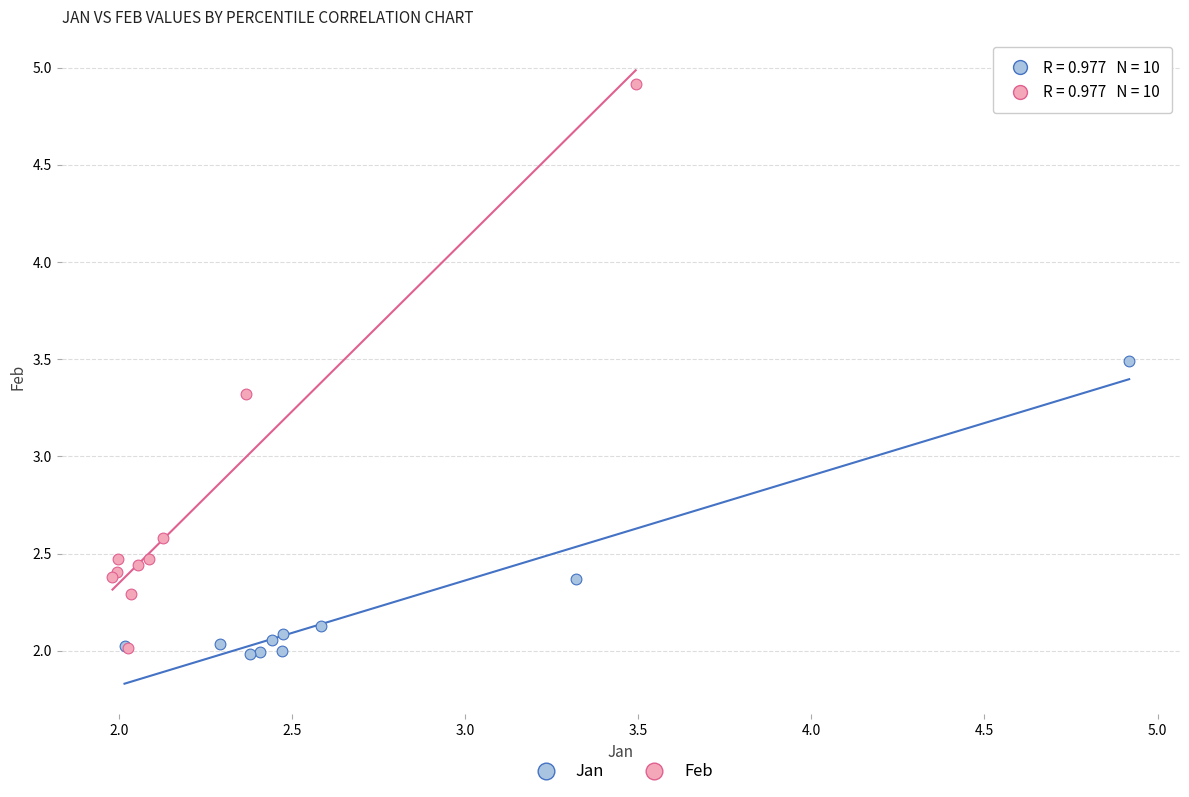

Which series contains the lowest Y value?

Jan